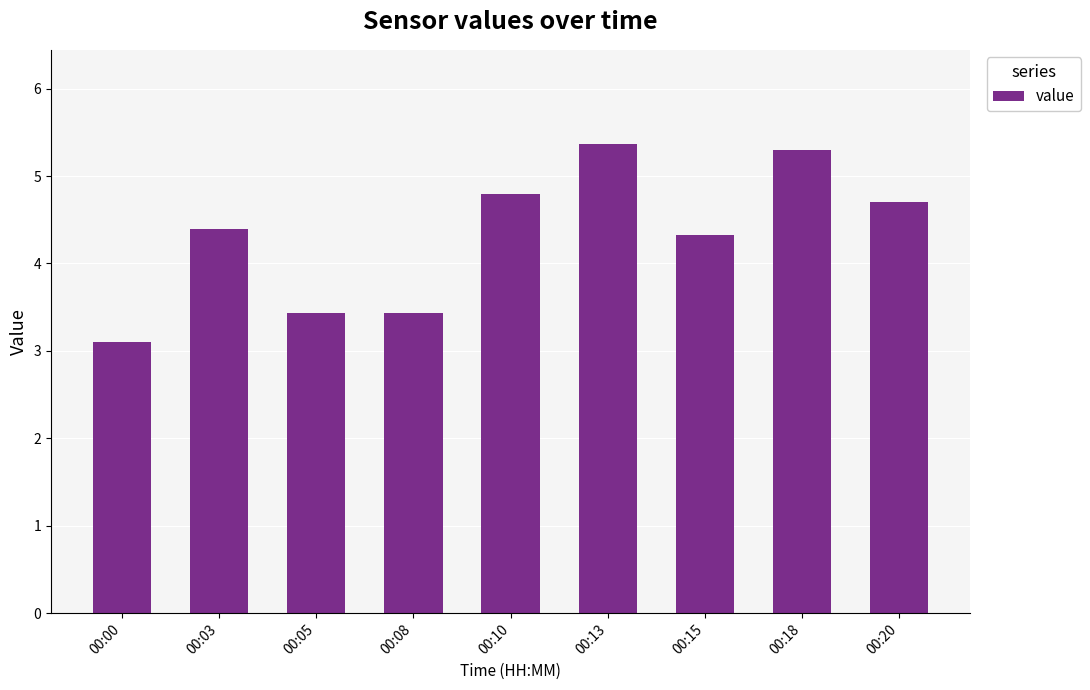

What is the difference between the maximum and minimum values?

2.3